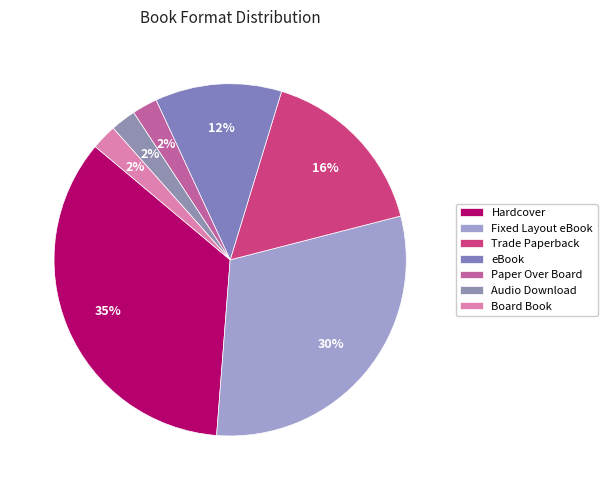

Between Trade Paperback and eBook, which is larger?

Trade Paperback